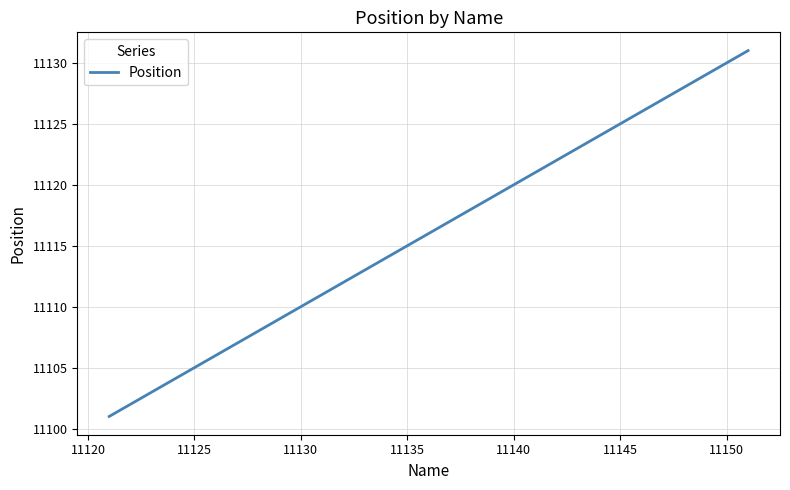

What is the difference between the maximum and minimum values?

30